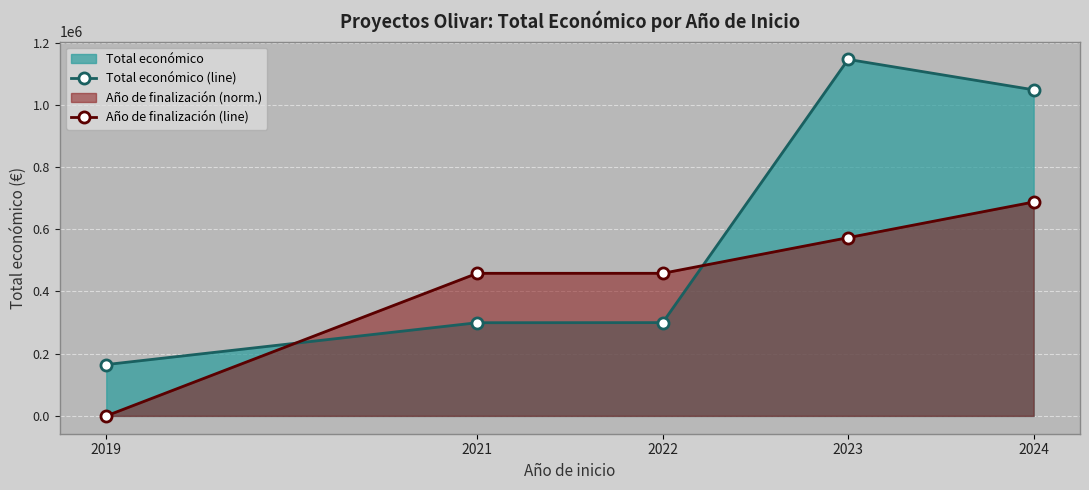

Between 2022 and 2024, which series saw the biggest shift?

Total económico (line)